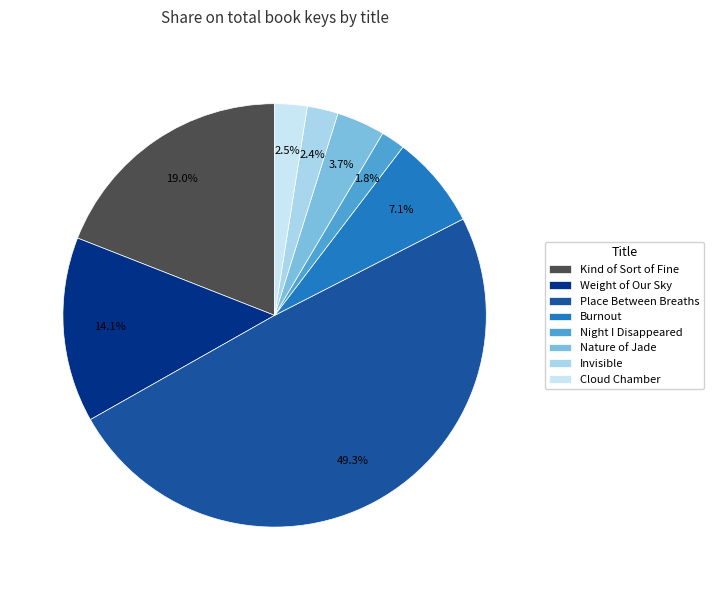

True or false: Kind of Sort of Fine accounts for 19% of the total.

True